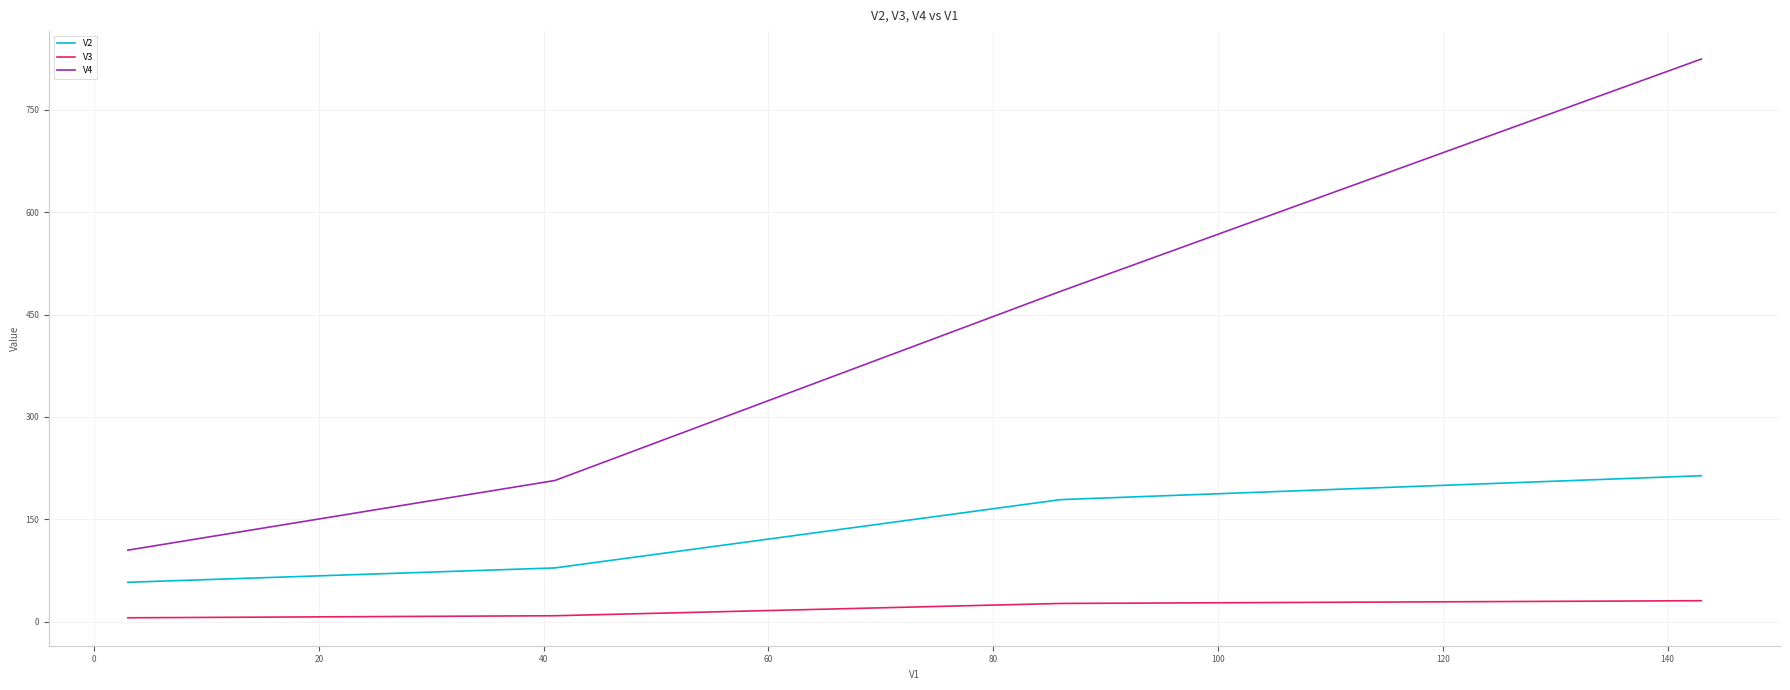

List the series in order of their overall mean, highest first.

V4, V2, V3